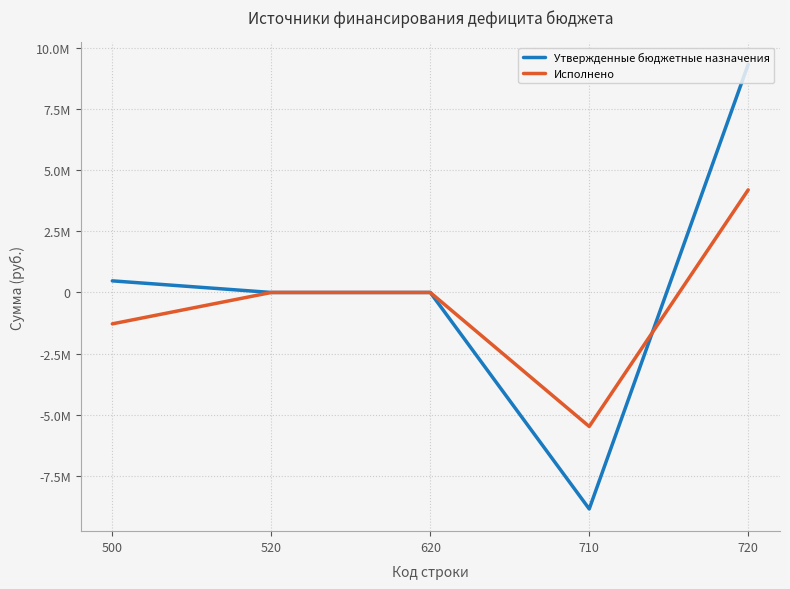

Does the chart display data point markers on the line(s)?

No